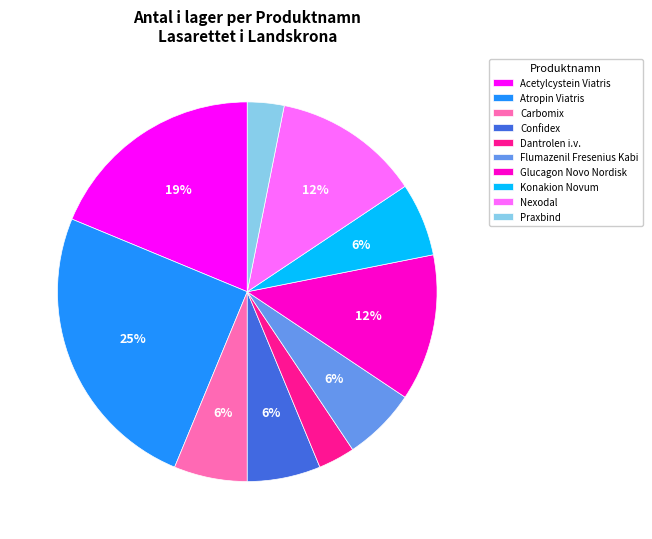

Combined, do Flumazenil Fresenius Kabi and Acetylcystein Viatris account for over 50%?

No